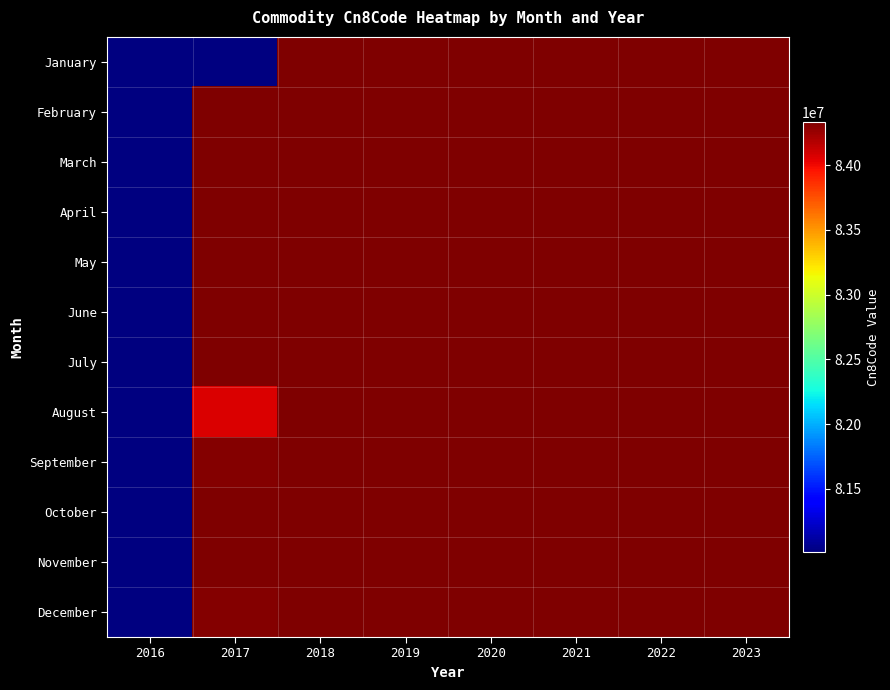

What is the sum of the October values at 2018 and 2020?

168668000.0